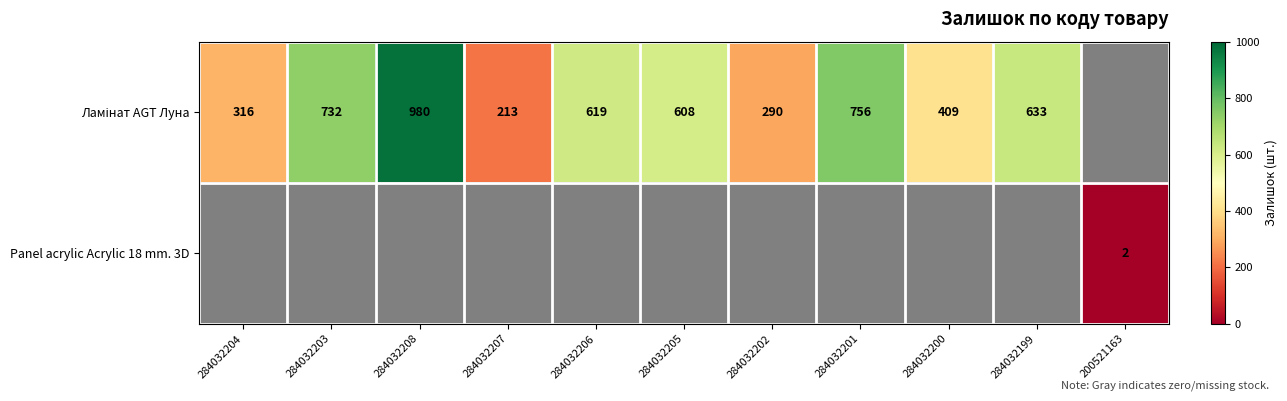

Between 284032202 and 284032200, which series saw the biggest shift?

Ламінат AGT Луна